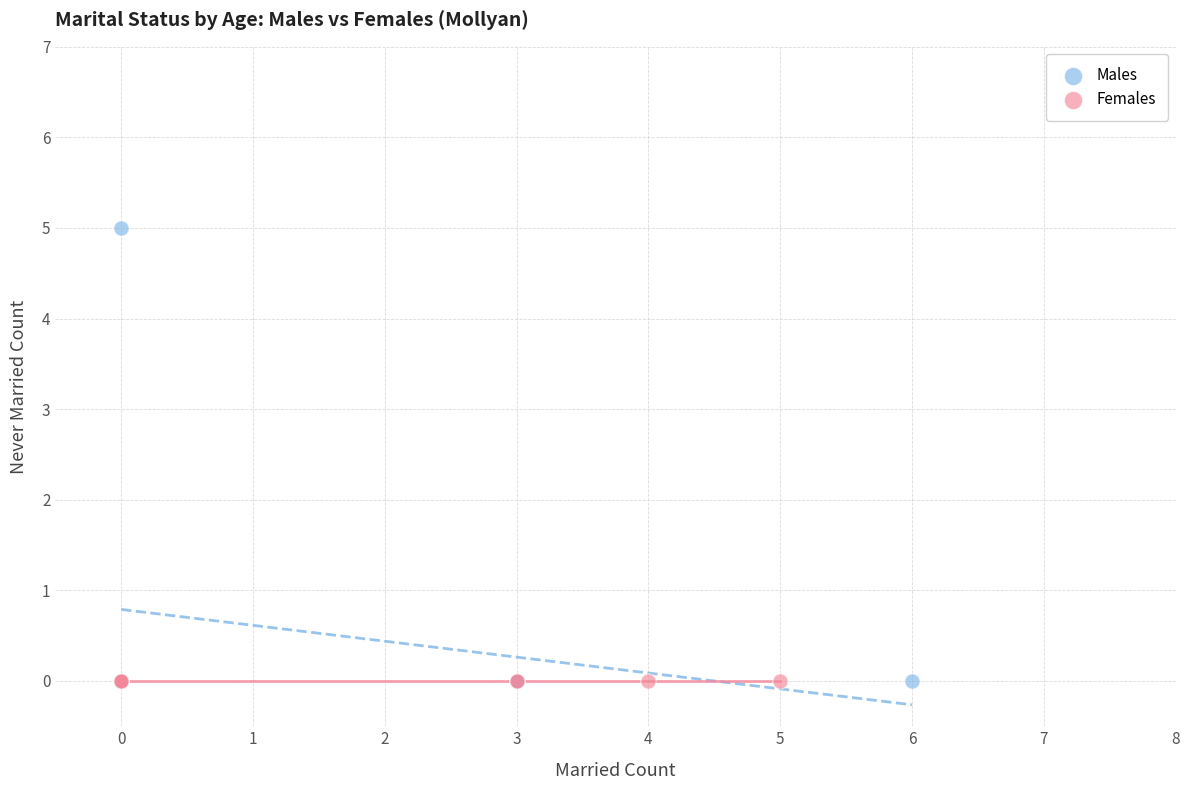

Which series contains the highest Y value?

Males